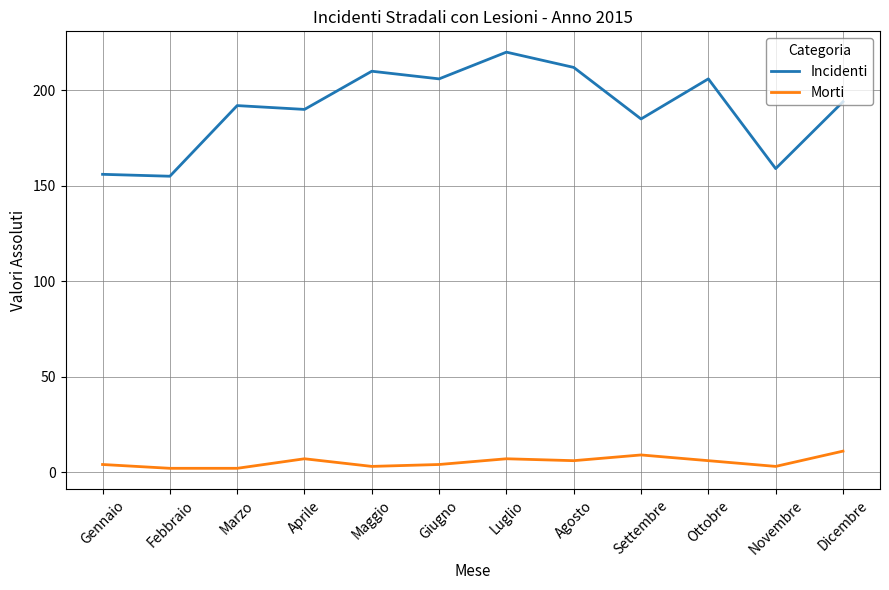

What are all the series names shown in the legend?

Incidenti, Morti